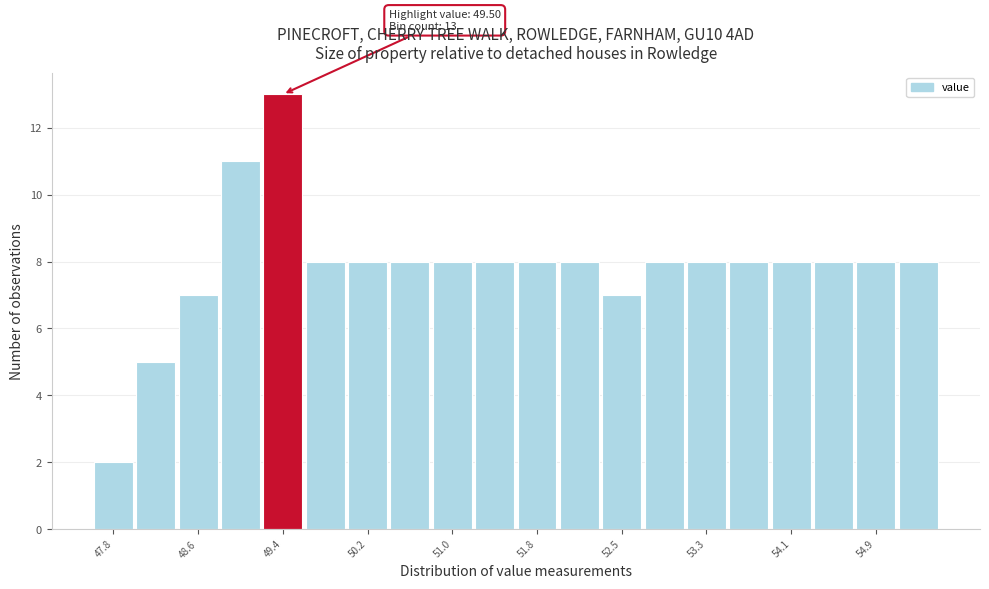

Around what value on the x-axis is the tallest bar? Give the approximate position of its centre, as read against the axis.

49.4